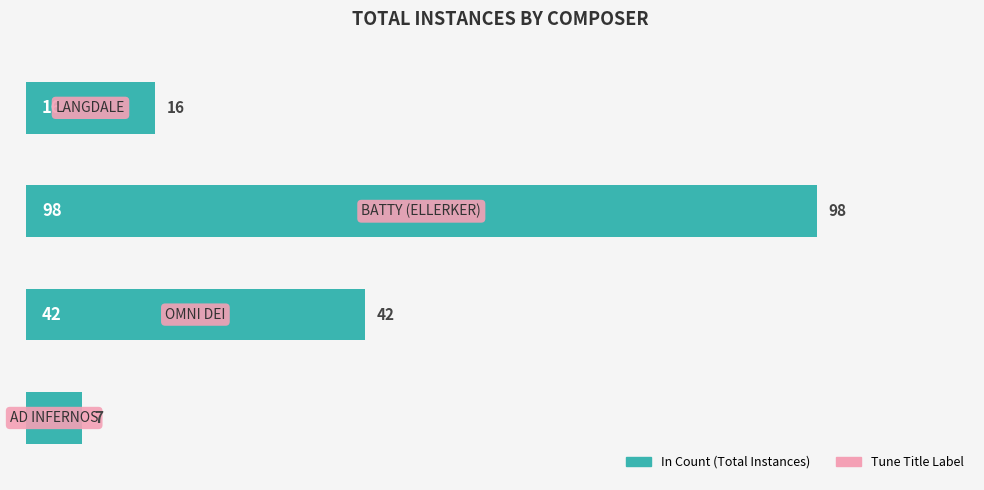

What is the minimum value shown in the chart?

7